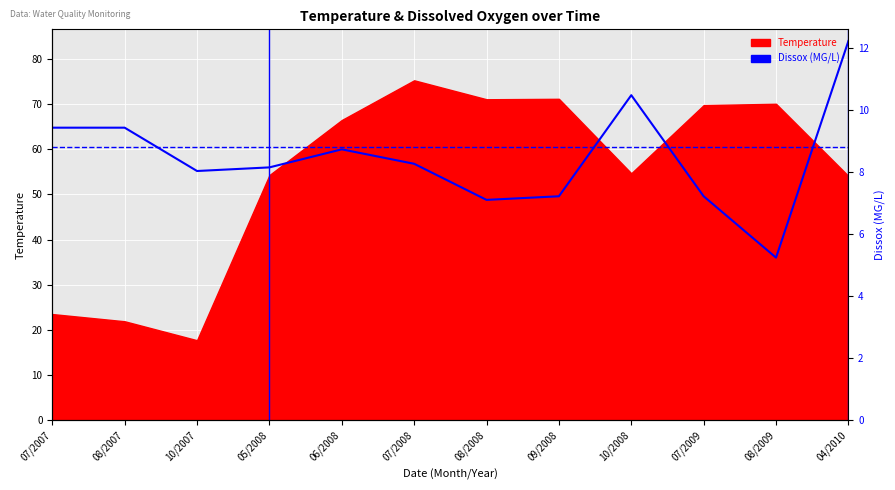

At which label does the data first exceed 56?

07/2007